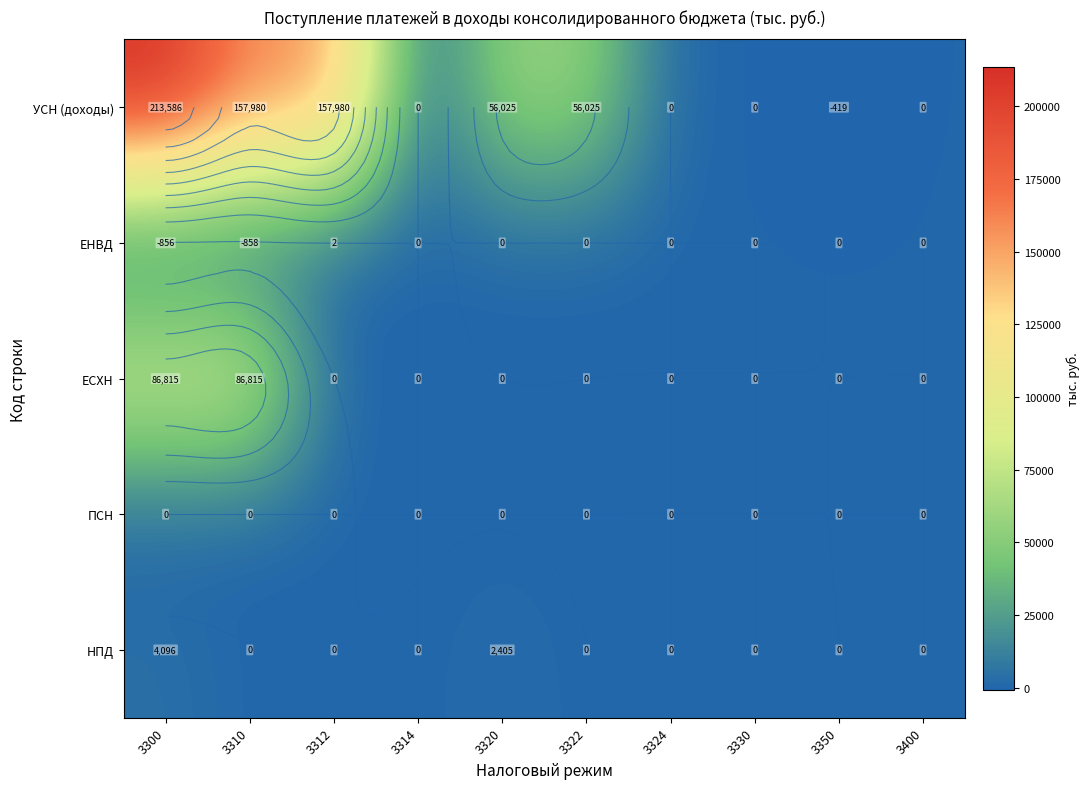

Which series has the largest total across all categories?

УСН (доходы)